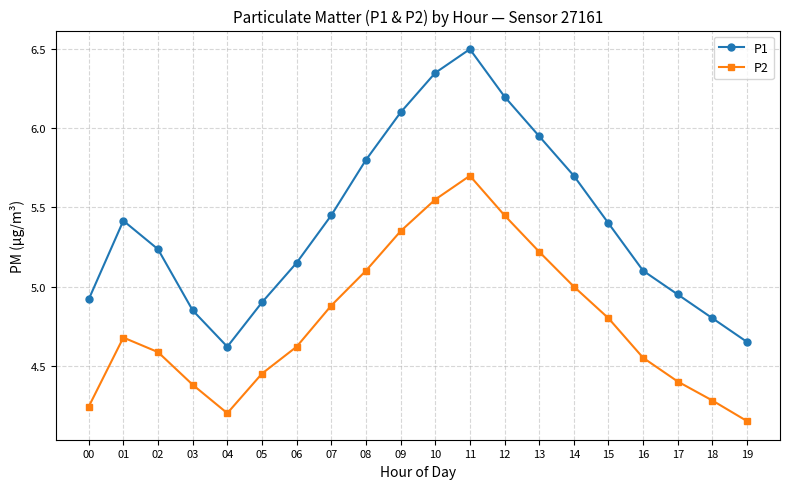

Where is the first local maximum for P1?

01